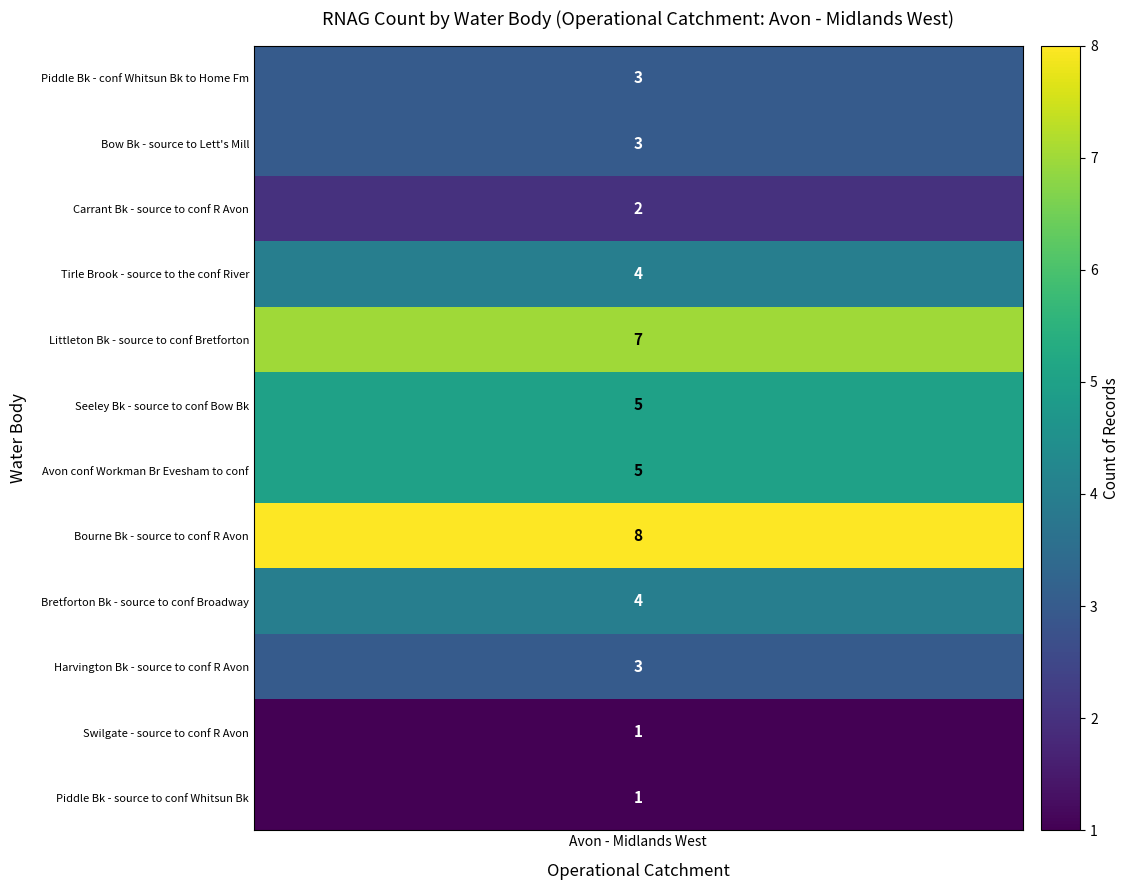

Reading left to right, list all the values displayed in this chart.

3	3	2	4	7	5	5	8	4	3	1	1